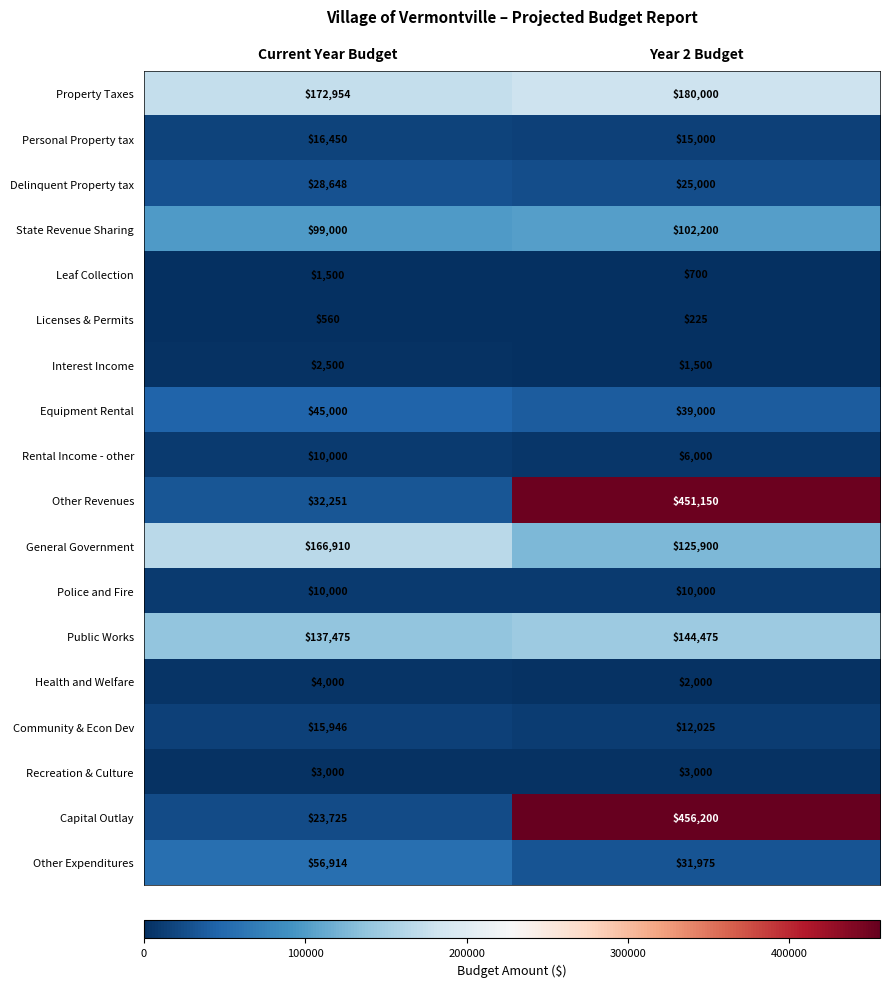

The value of Community & Econ Dev at Current Year Budget is 26847. True or false?

False